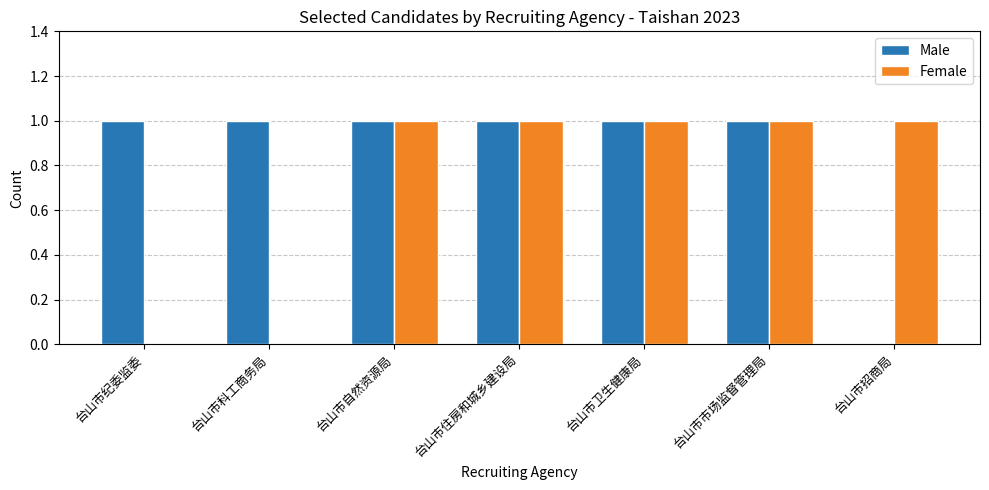

Does the chart contain stacked bars?

No